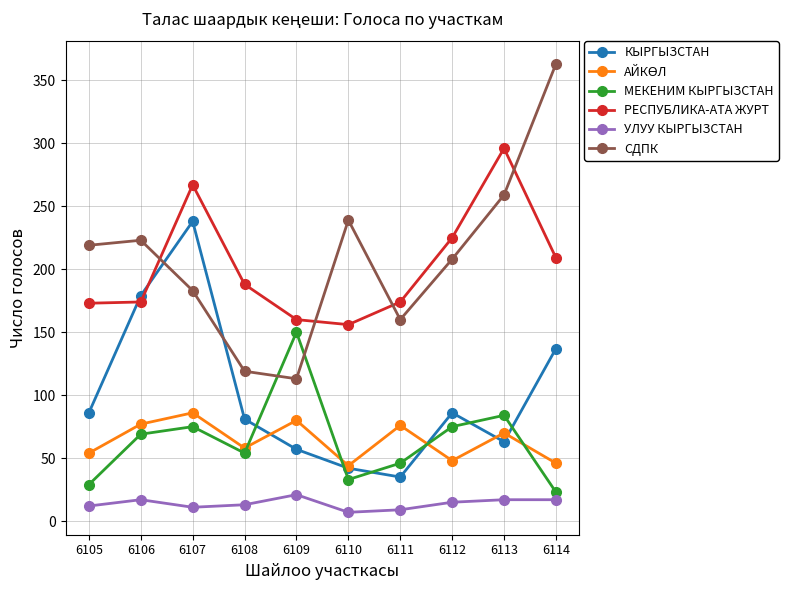

True or false: УЛУУ КЫРГЫЗСТАН and РЕСПУБЛИКА-АТА ЖУРТ intersect in this chart.

False